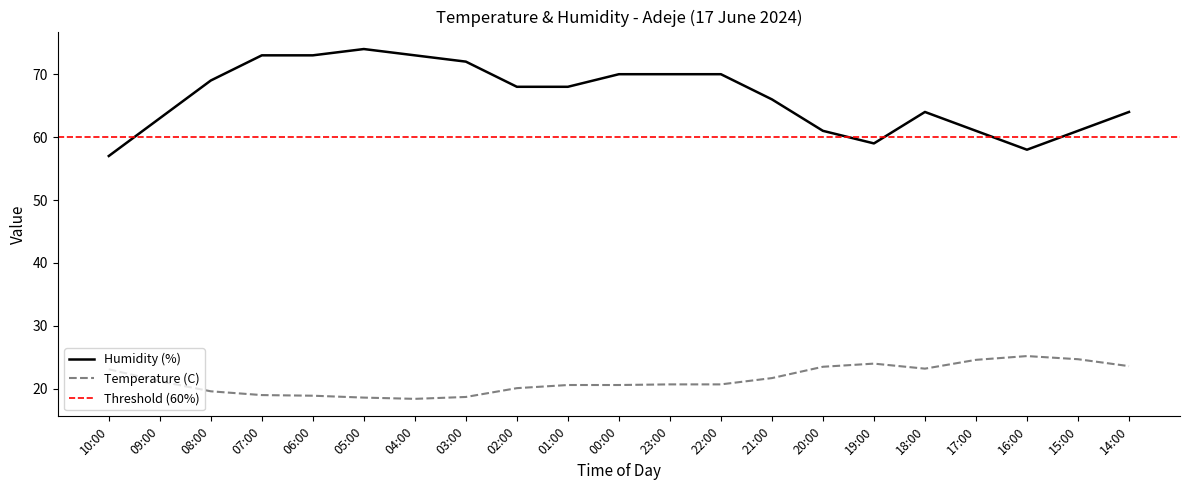

Between 09:00 and 23:00, which series saw the biggest shift?

Humidity (%)